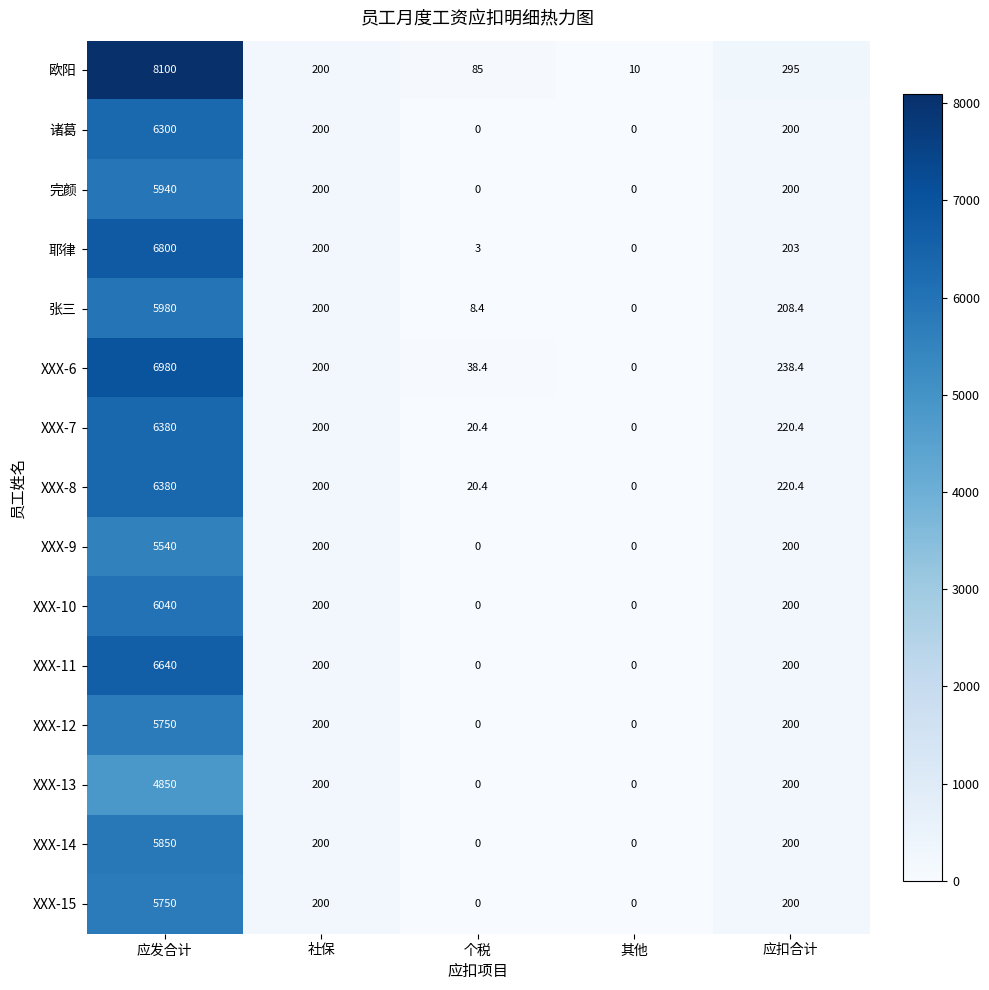

Rank the categories by 张三 value from highest to lowest.

应发合计, 应扣合计, 社保, 个税, 其他